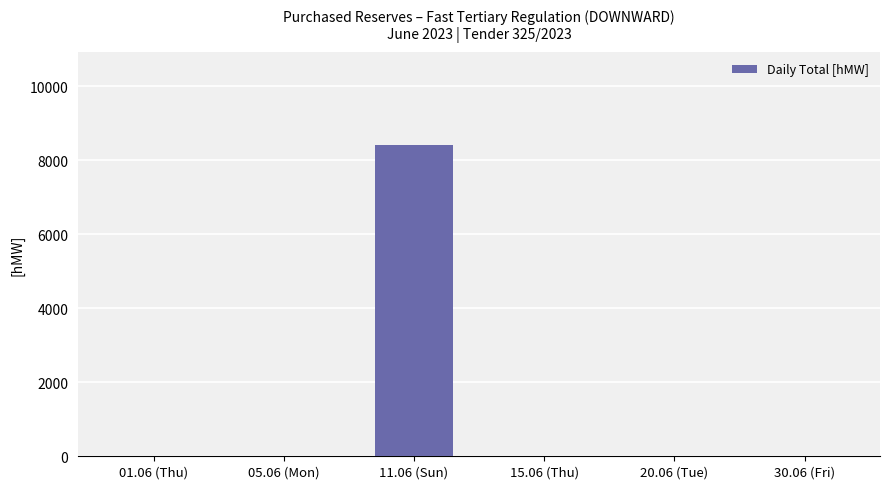

The chart shows a value of -2721 at 30.06 (Fri). True or false?

False